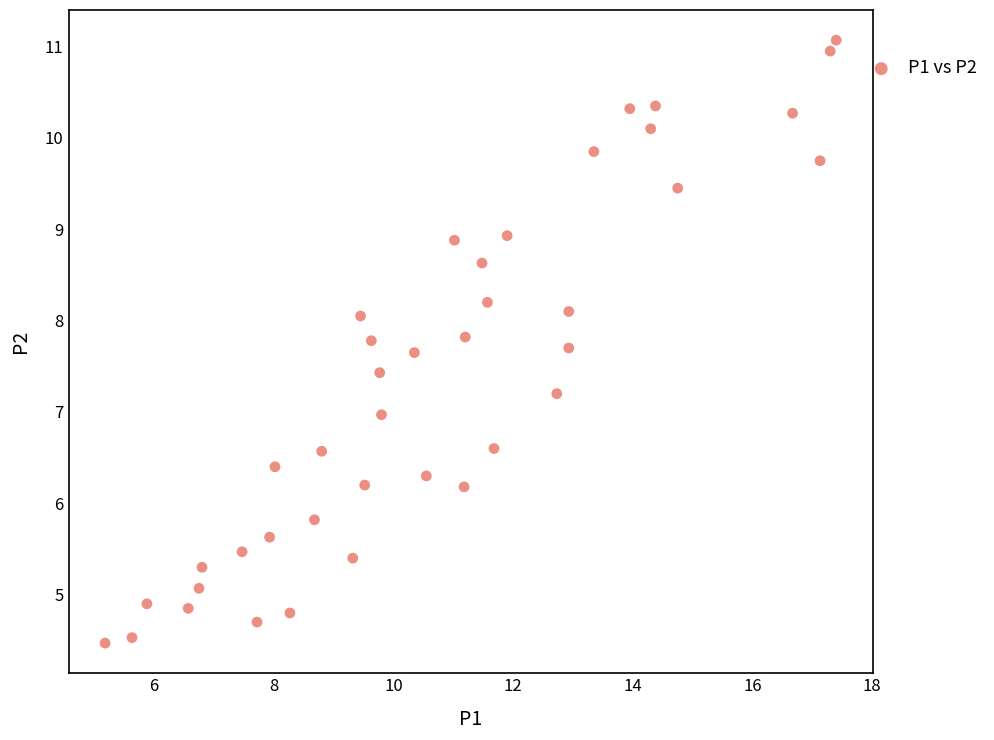

What is the range of X values (max minus min)?

12.2